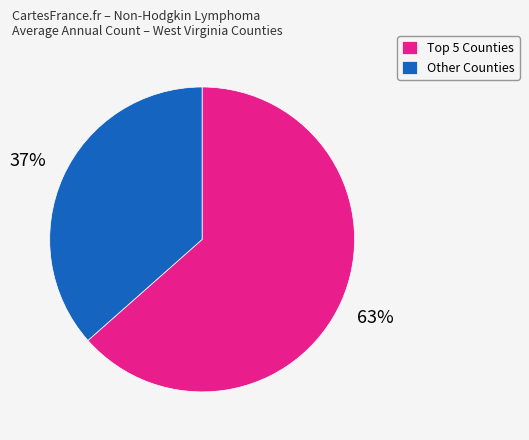

Is there a majority slice in this chart?

Yes